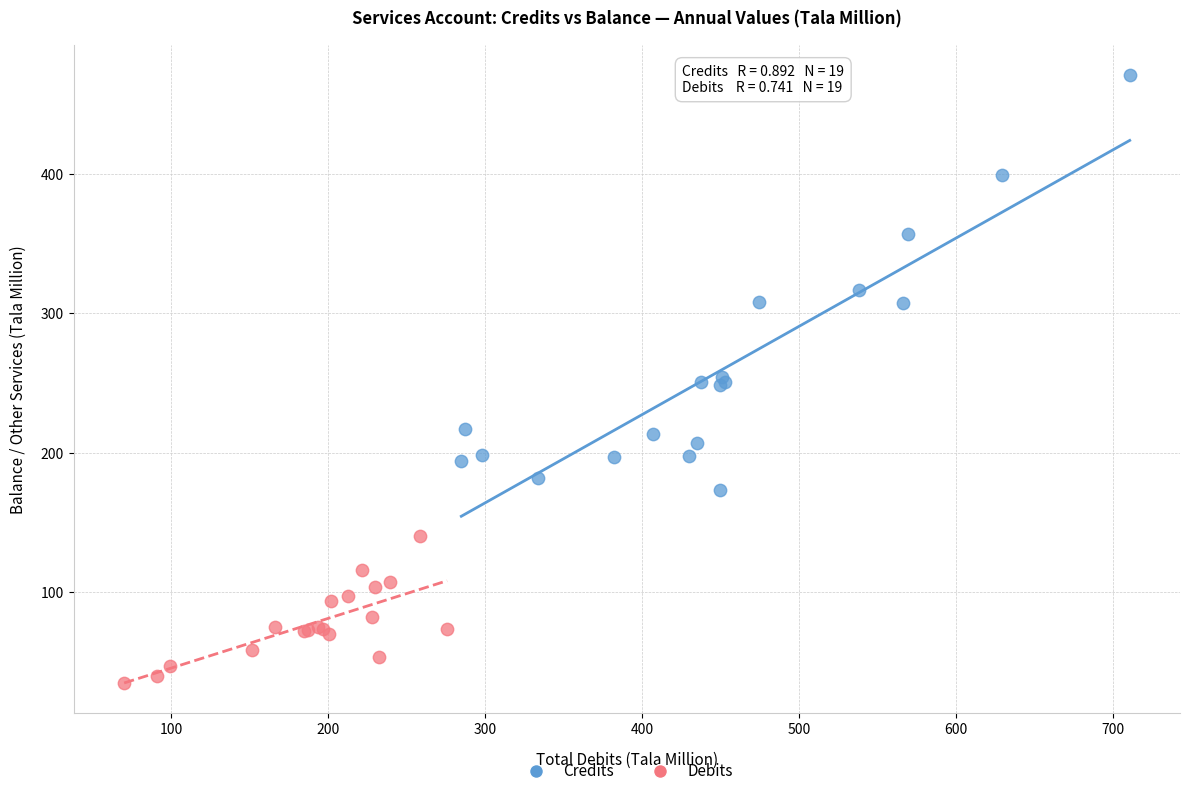

Which series has the largest Y range (max minus min)?

Credits